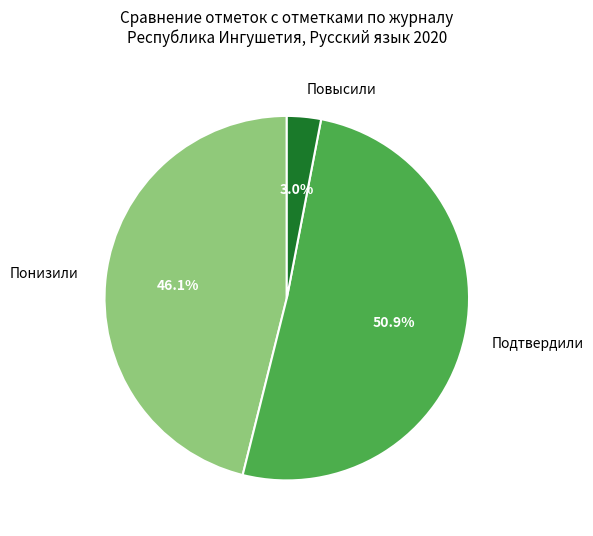

What is the total percentage of Повысили and Подтвердили?

53.9%